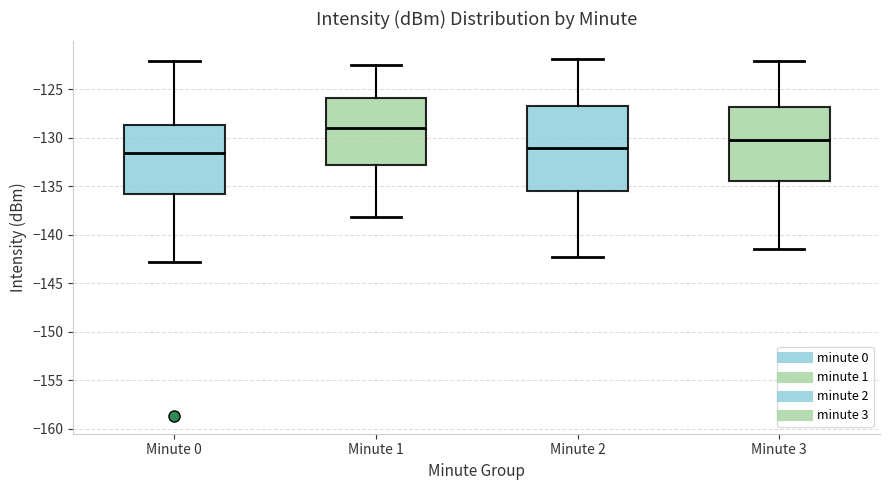

Reading left to right, transcribe this box plot: for each box, give where its median line is, the range the box spans, and where its two whiskers end, as read against the y-axis. The values are not printed on the chart, so give them approximately, as read against the axis.

Minute 0: median -131.5, box -136.0 to -128.5, whiskers -143.0 to -122.0
Minute 1: median -129.0, box -133.0 to -126.0, whiskers -138.0 to -122.5
Minute 2: median -131.0, box -135.5 to -126.5, whiskers -142.5 to -122.0
Minute 3: median -130.0, box -134.5 to -127.0, whiskers -141.5 to -122.0